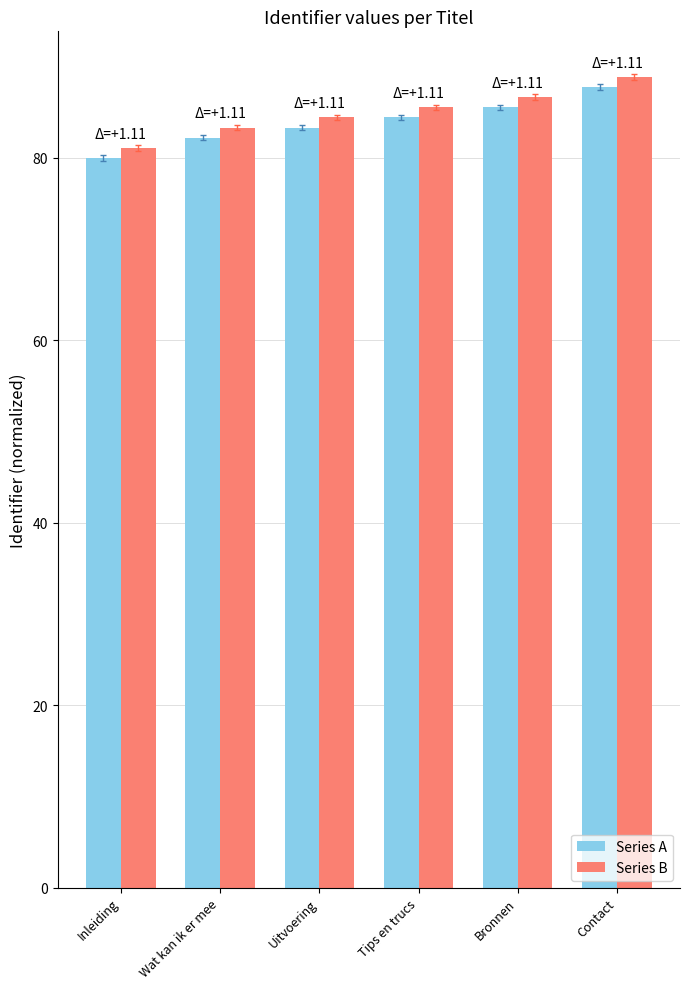

How many bars are there in each group?

2